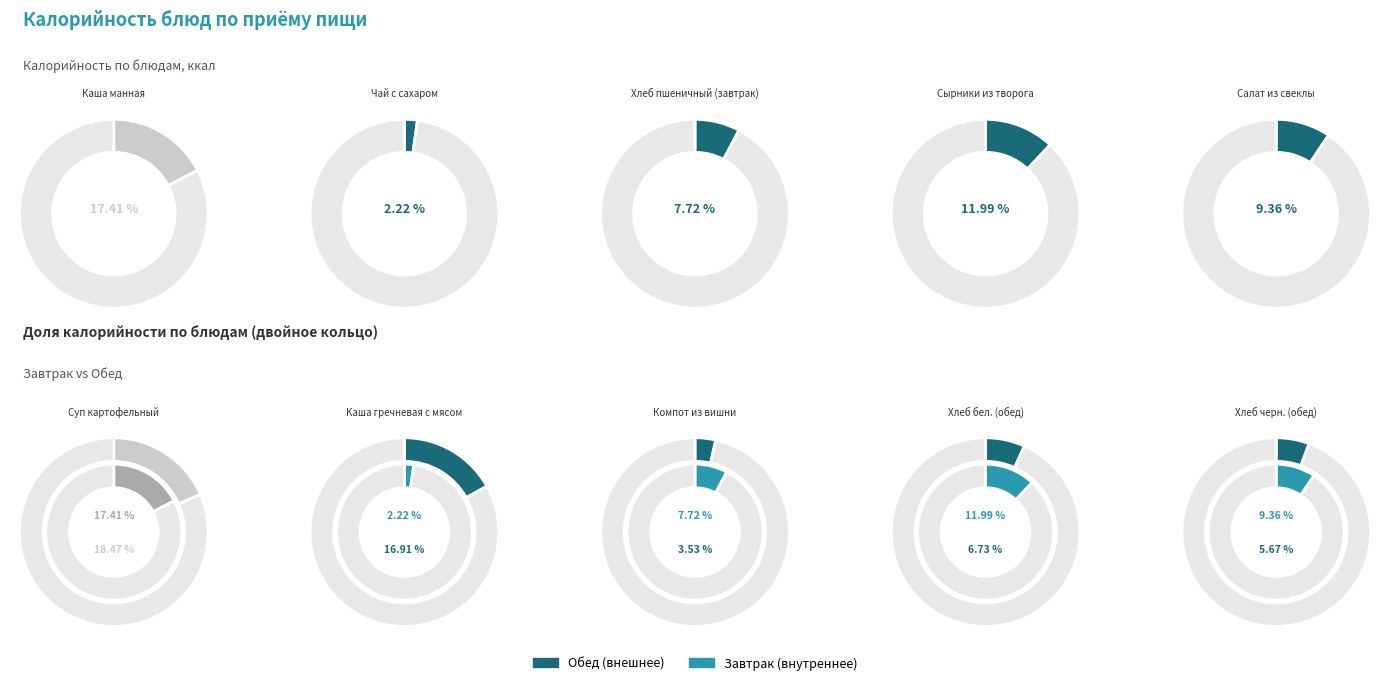

How many slices are in this pie chart?

10